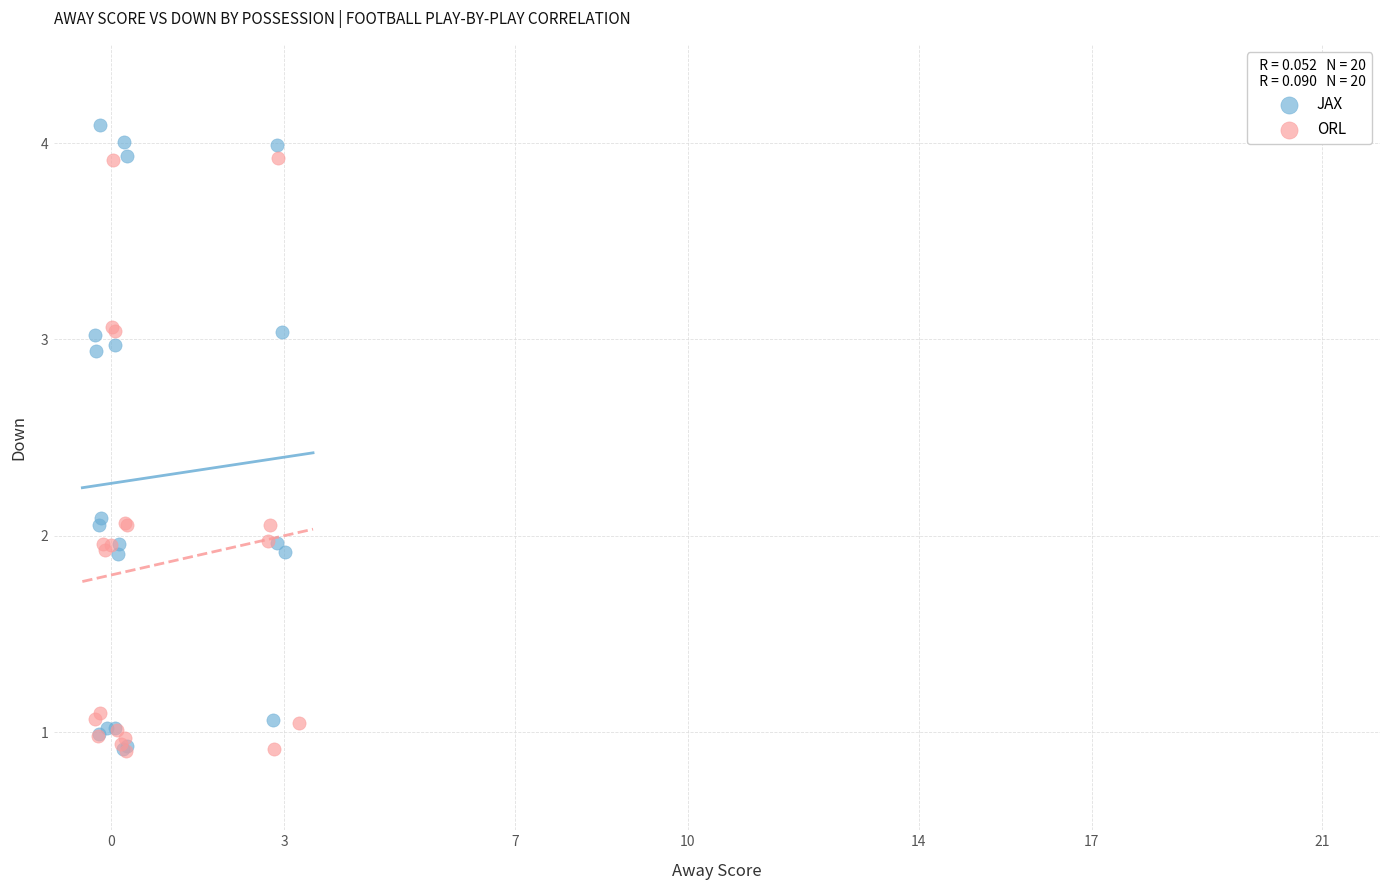

Which series contains the highest Y value?

JAX